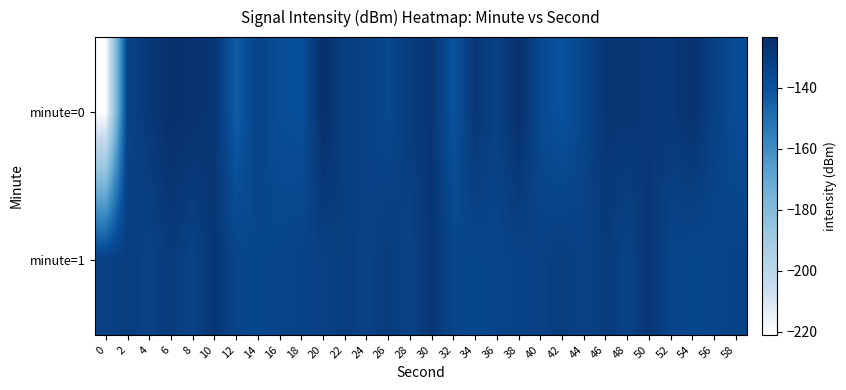

List the series in order of their peak value, highest first.

minute=0, minute=1